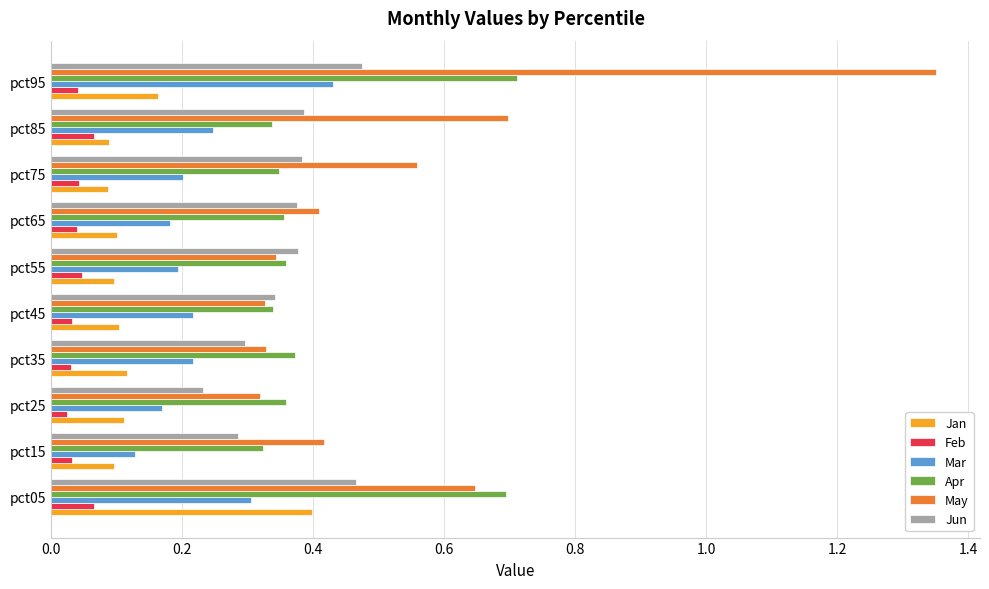

Where is Jun nearest to the value 0?

pct25